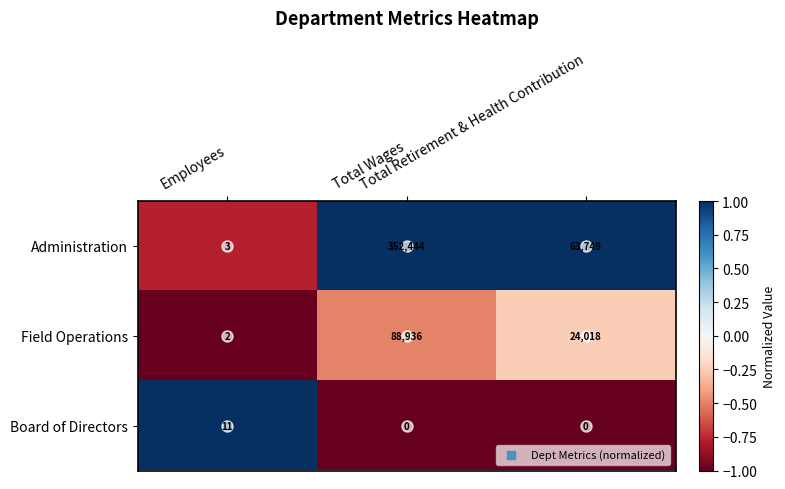

Which series has the widest spread of values?

Administration